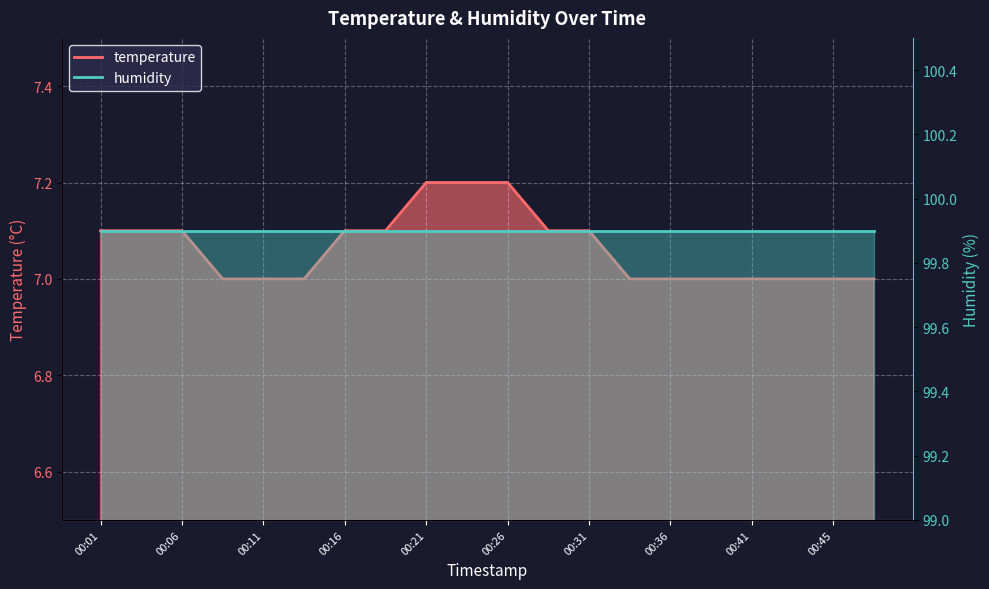

Which label corresponds to the largest value in the chart?

00:21